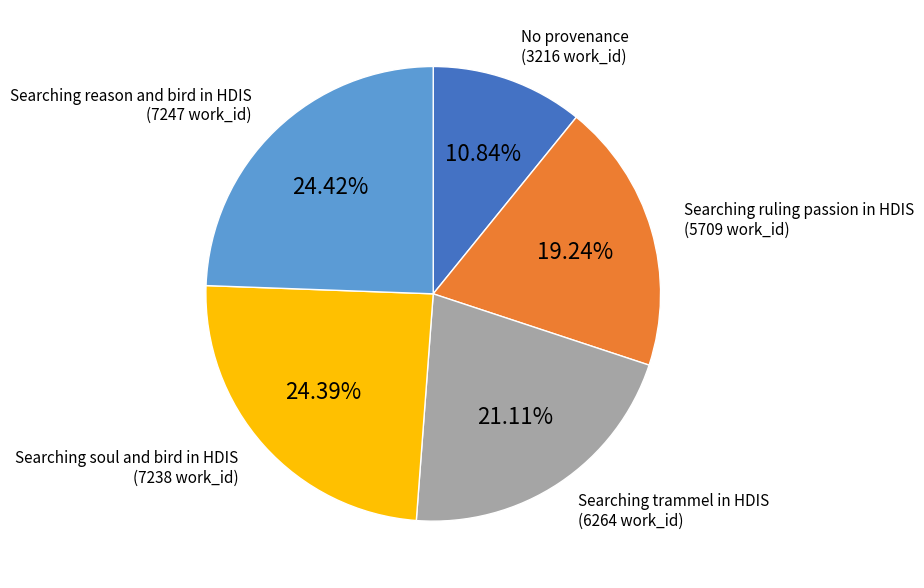

Is there any slice that represents more than half of the pie?

No